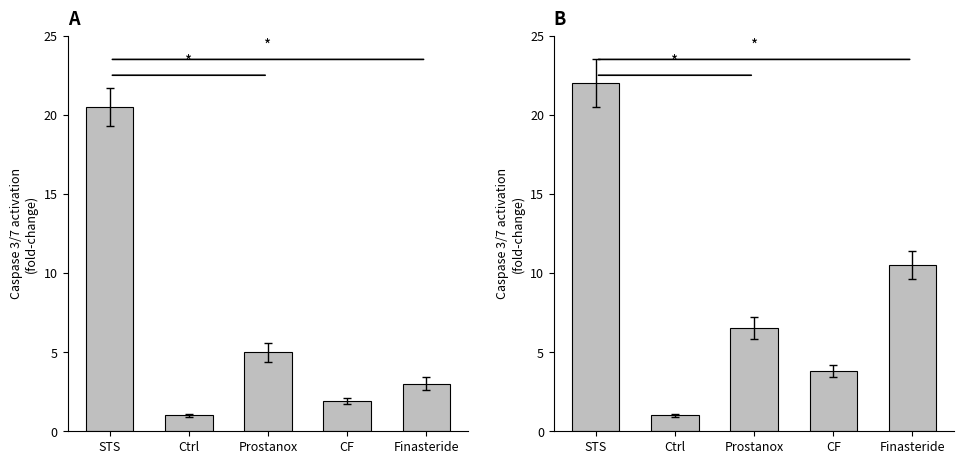

What is the approximate value at Finasteride?

10.5